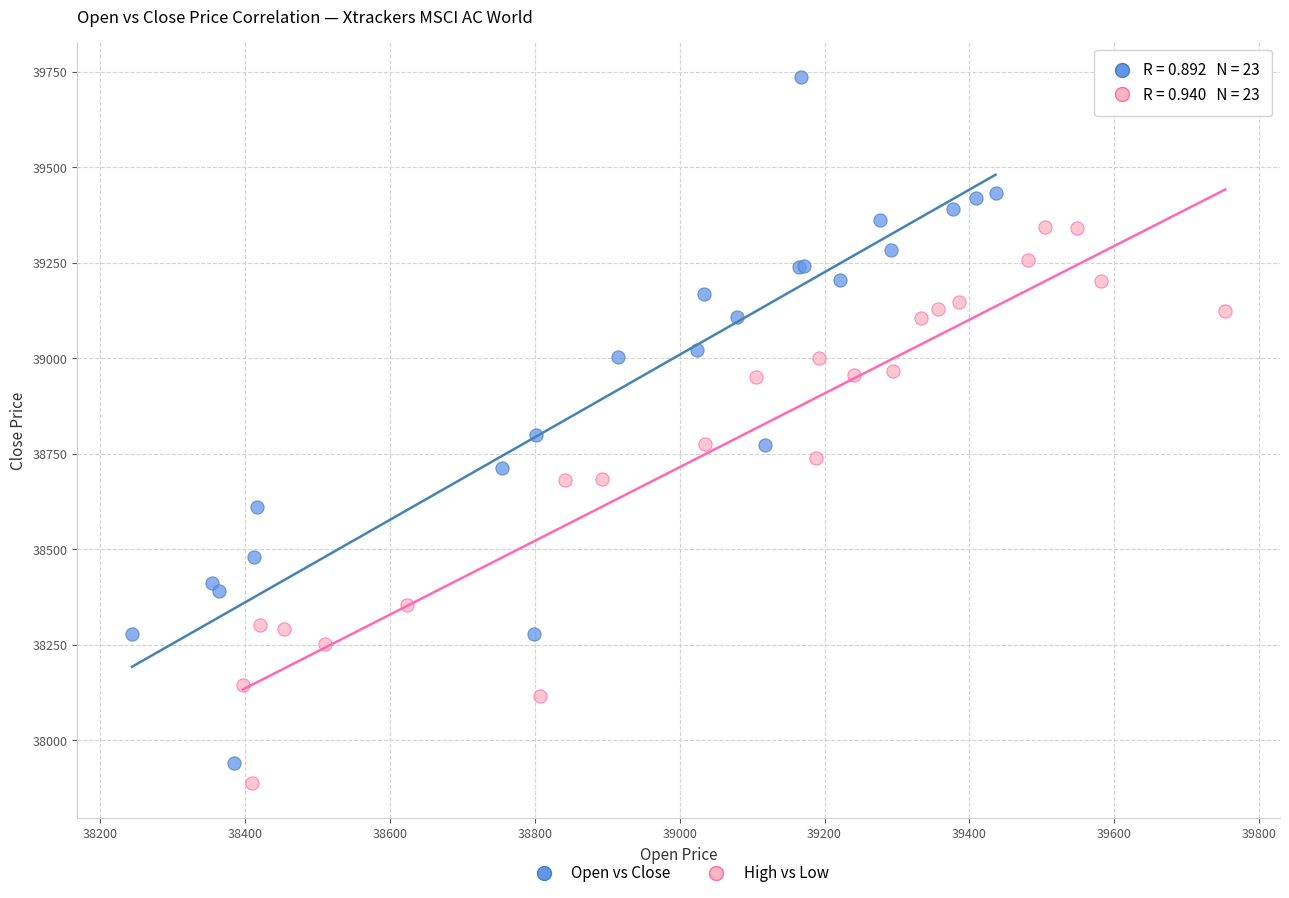

Which series reaches the maximum Y coordinate?

Open vs Close